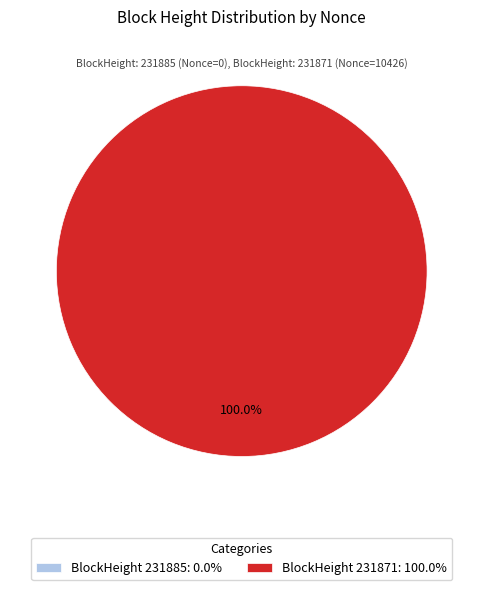

Is it true that 231871 is 94% of the pie?

False